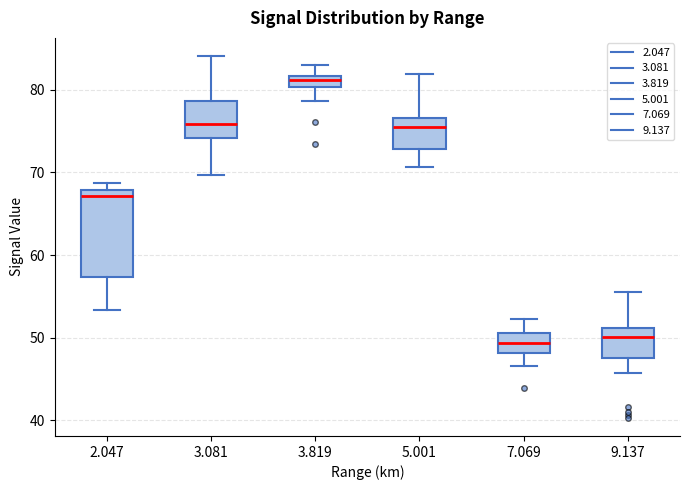

Which box has the highest median line?

3.819